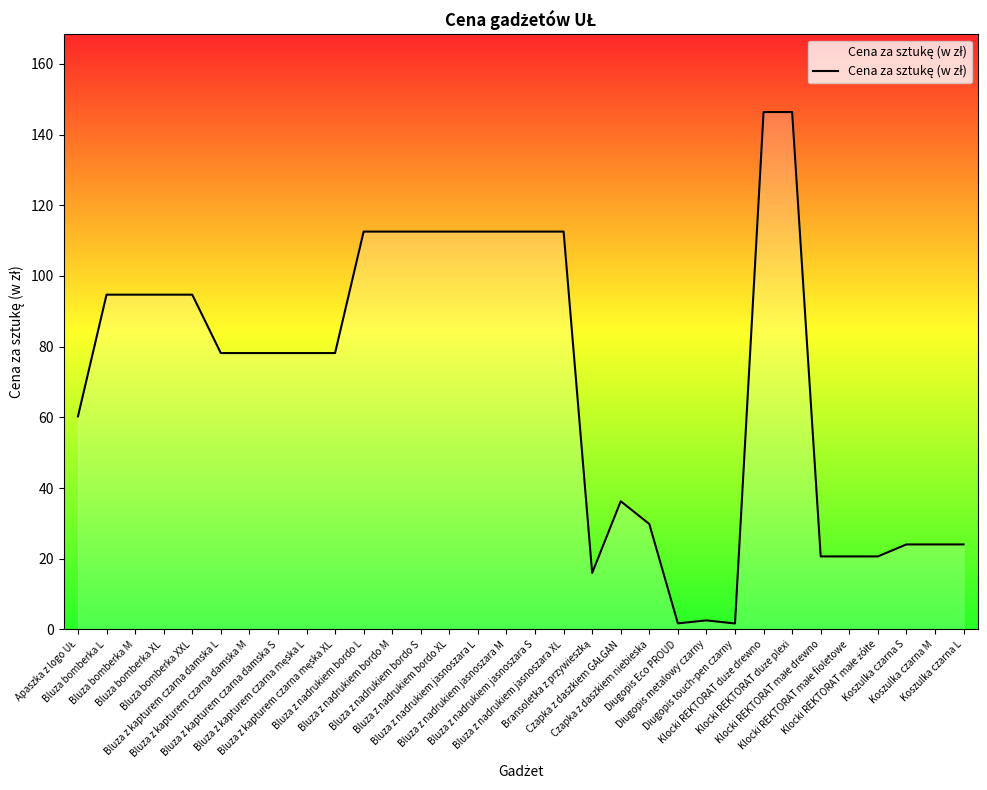

What is the difference between the maximum and minimum values?

144.7